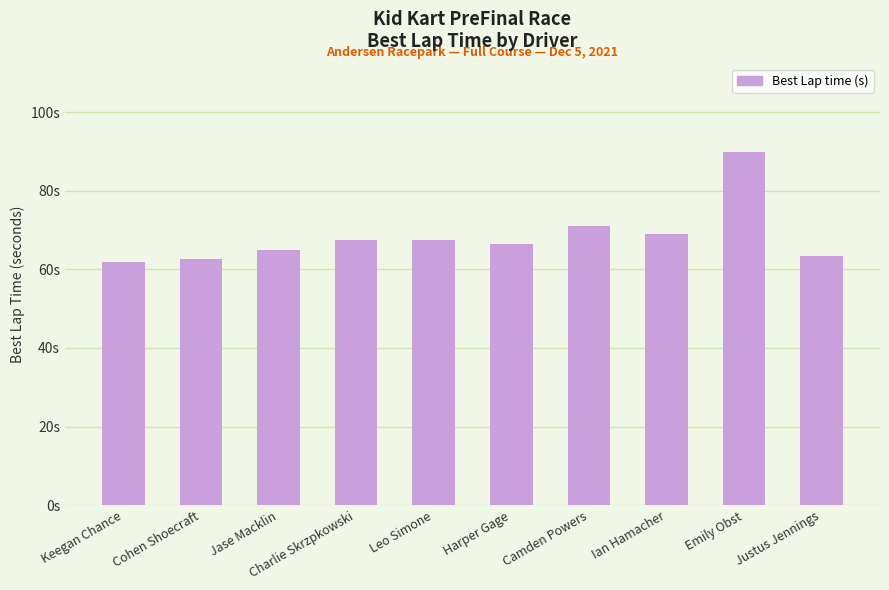

Reading left to right, list all the values displayed in this chart.

Keegan Chance=61.9	Cohen Shoecraft=62.6	Jase Macklin=64.9	Charlie Skrzpkowski=67.4	Leo Simone=67.5	Harper Gage=66.4	Camden Powers=71.0	Ian Hamacher=69.0	Emily Obst=89.9	Justus Jennings=63.3